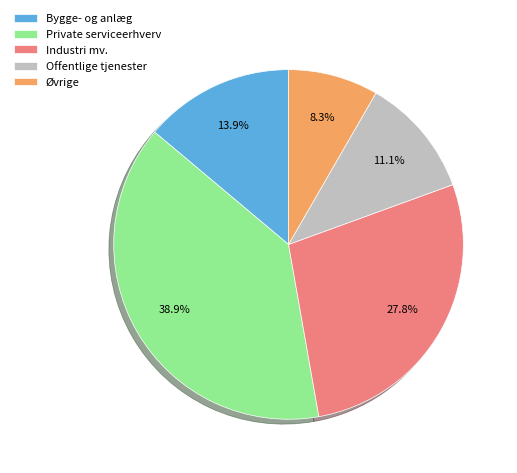

How many slices are in this pie chart?

5